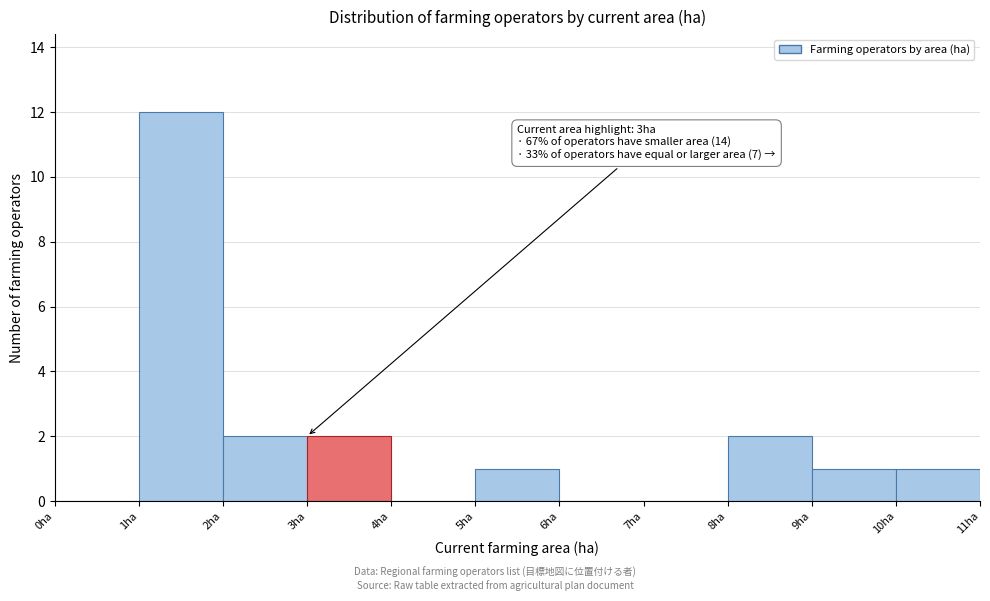

Which range on the x-axis has the tallest bar?

1 to 2